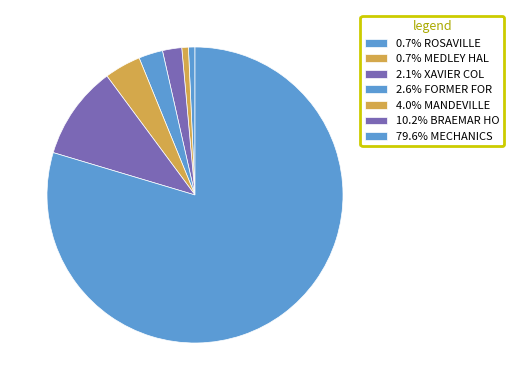

How many segments does this pie chart have?

7